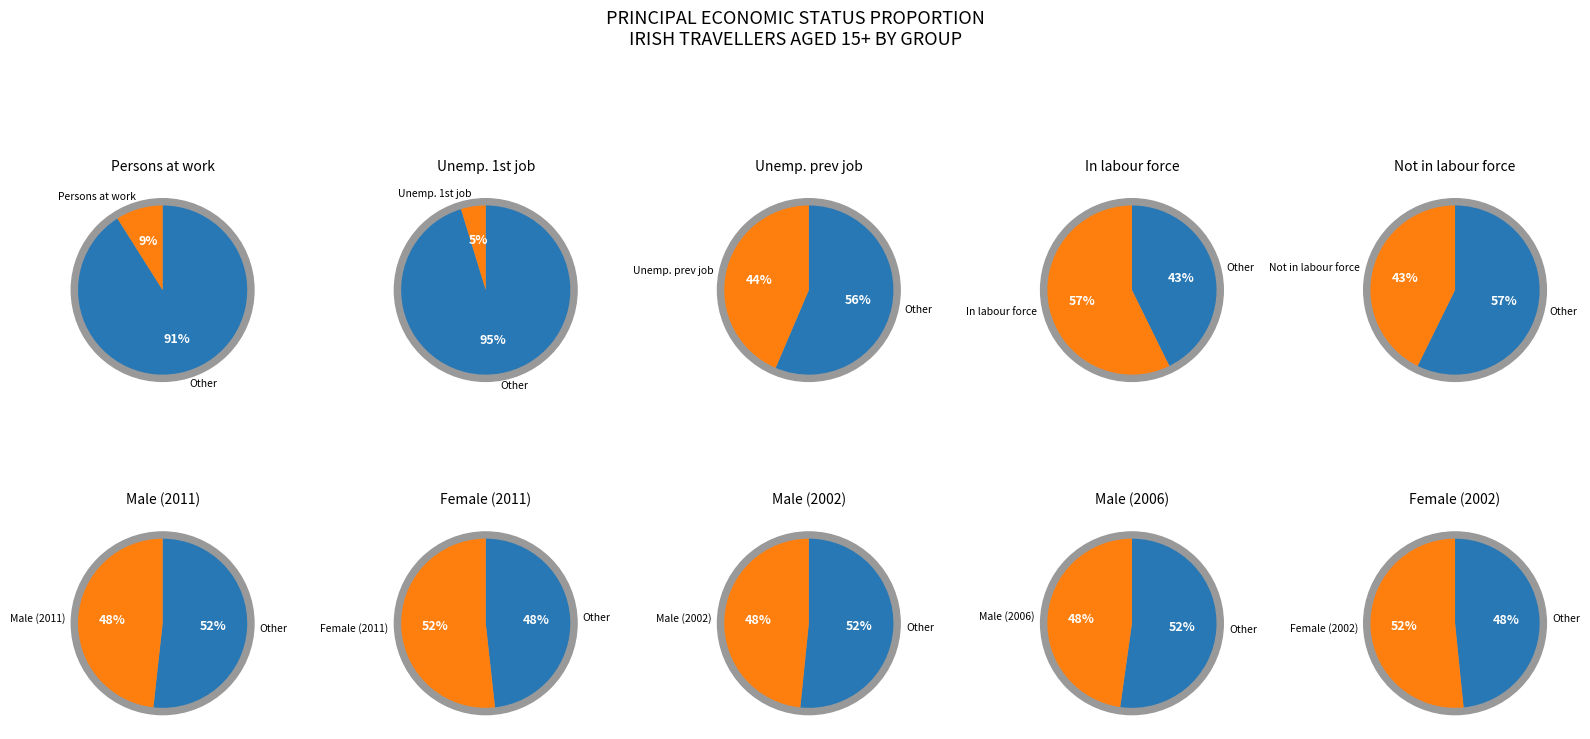

To the nearest percent, what percentage of the pie is 1?

5%